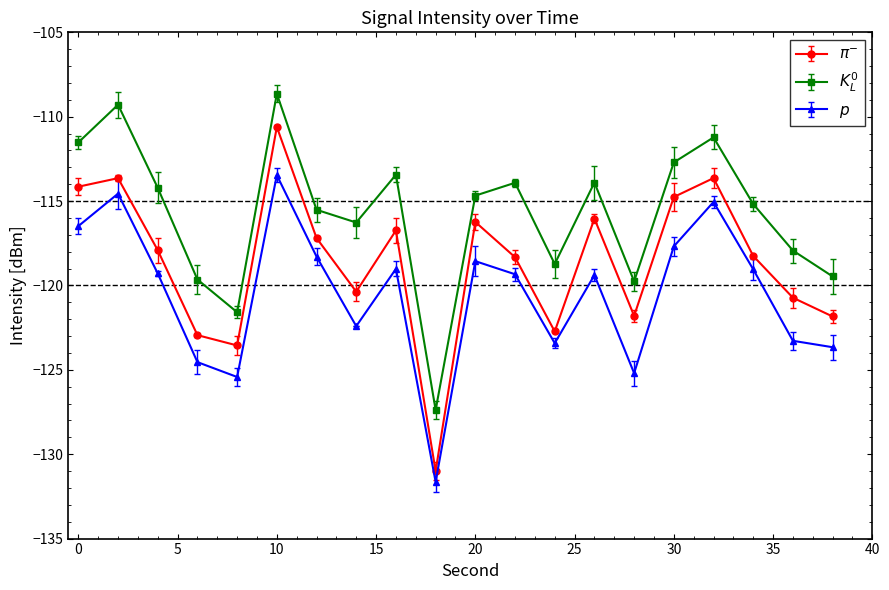

What is the smallest value displayed?

-131.6